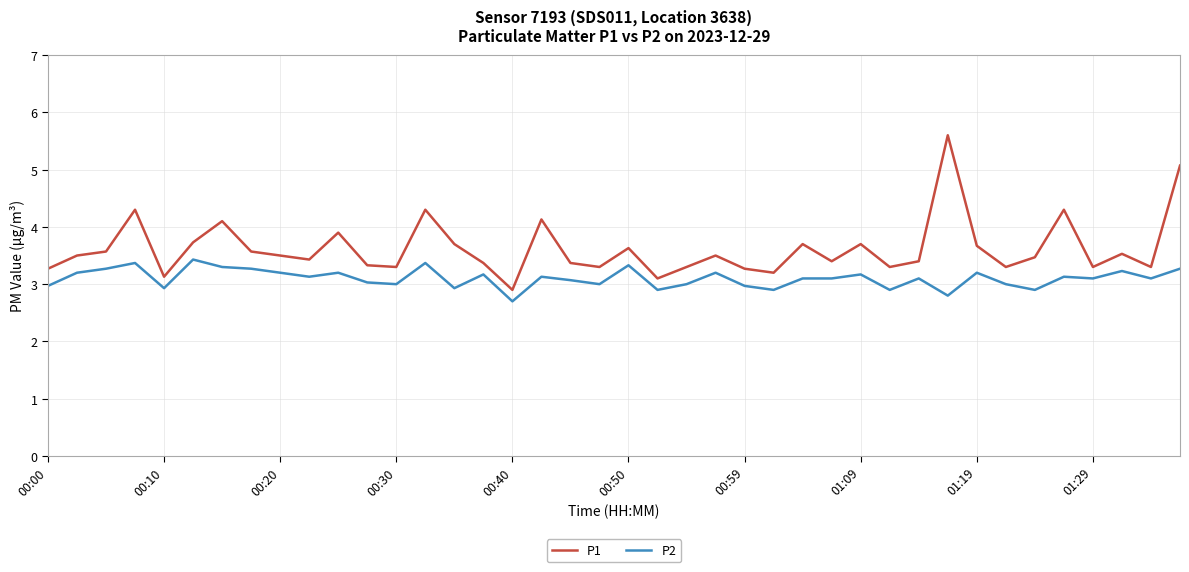

List the series in order of their overall mean, highest first.

P1, P2